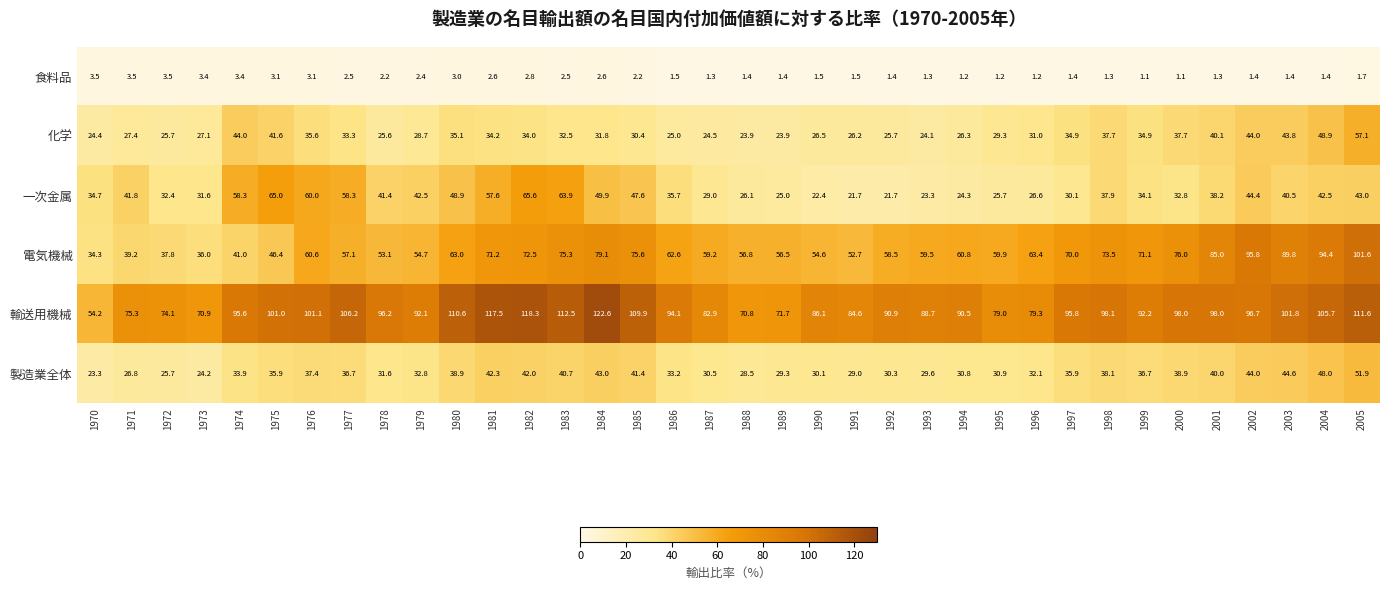

What is the difference between the highest and lowest values at 2004?

104.3